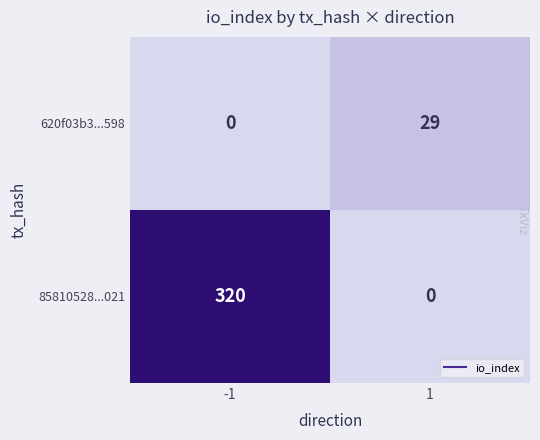

Count the number of data series in this chart.

2